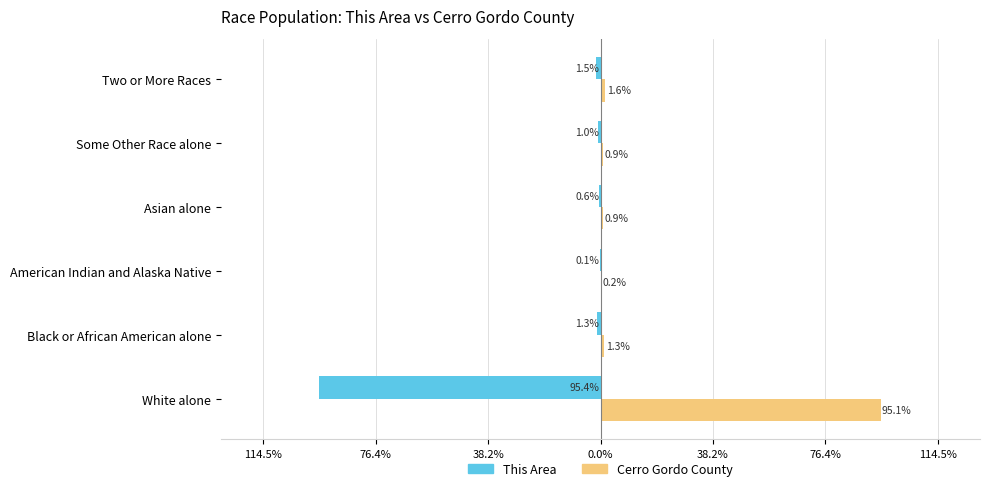

What are all the series names shown in the legend?

This Area, Cerro Gordo County